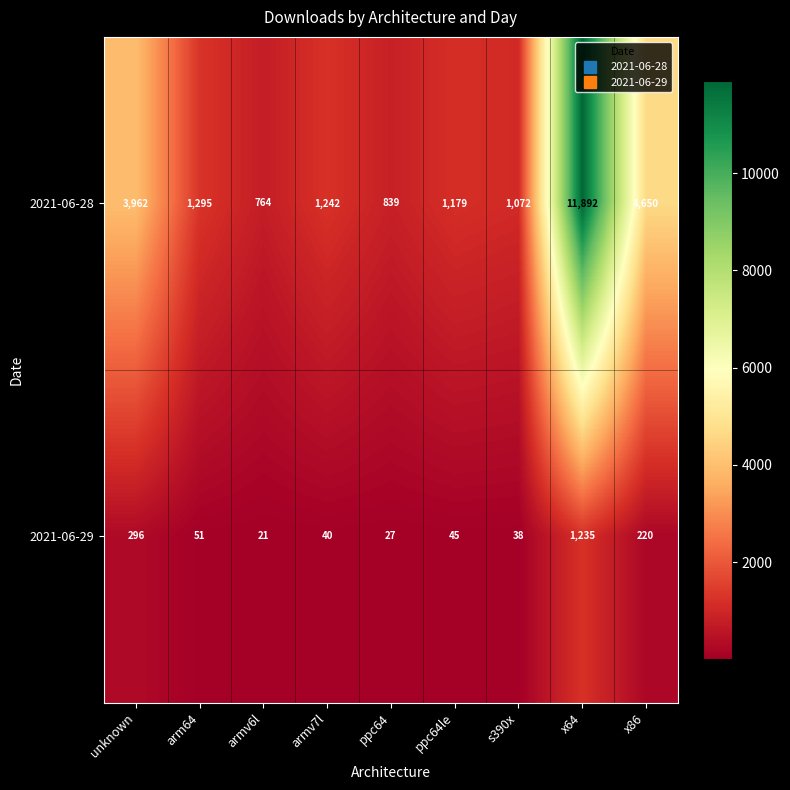

What is the average value of the 2021-06-28 series?

2988